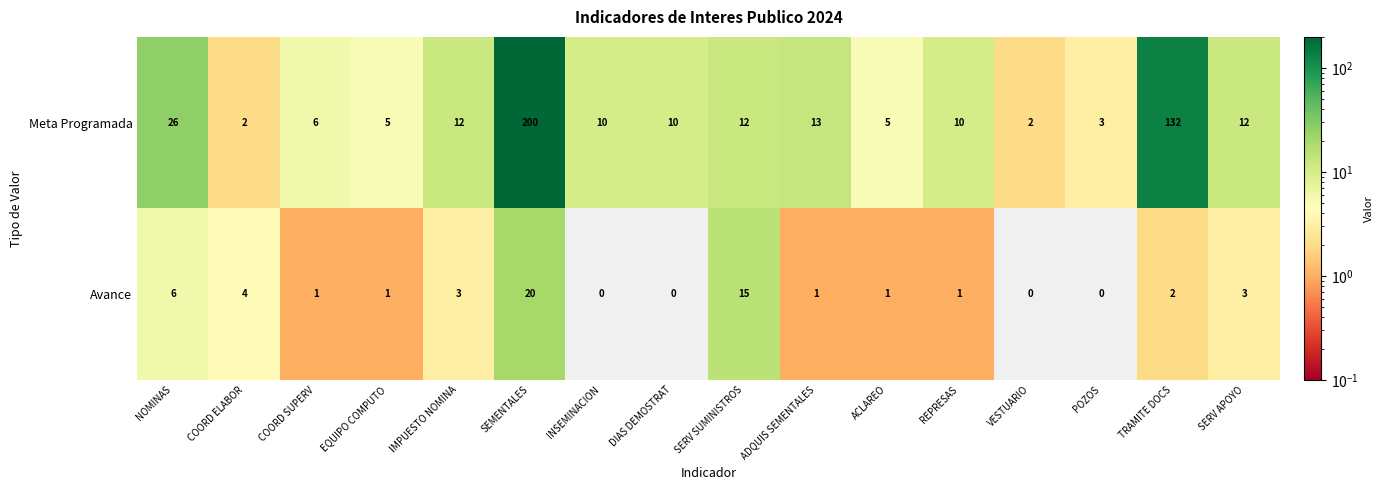

The value of Meta Programada at VESTUARIO is 2. True or false?

True